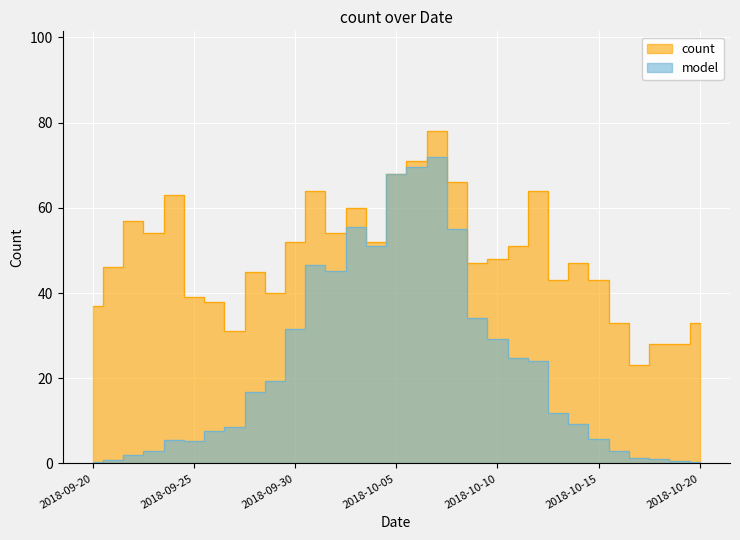

What is the label of the 13th point from the right?

2018-10-08